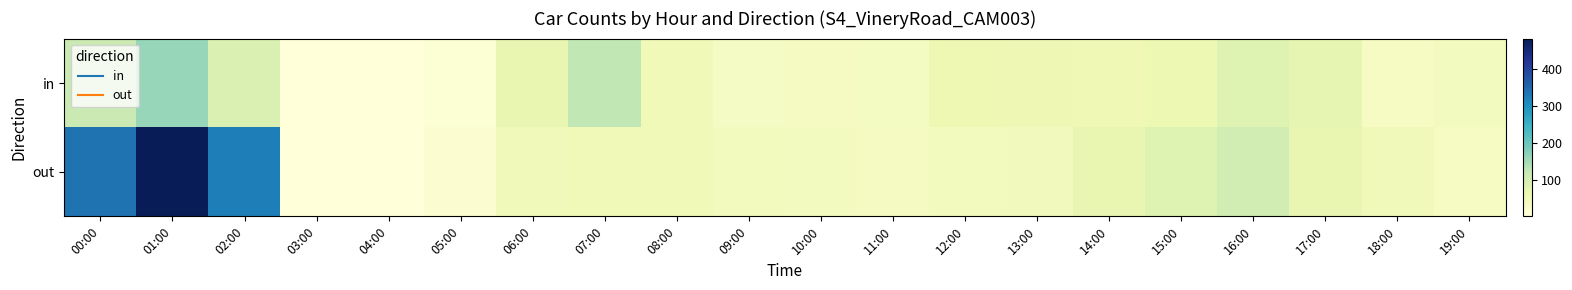

Reading right to left, extract all data points from this chart.

in: 19:00=40	18:00=34	17:00=72	16:00=85	15:00=61	14:00=55	13:00=57	12:00=58	11:00=35	10:00=38	09:00=33	08:00=50	07:00=127	06:00=67	05:00=9	04:00=2	03:00=1	02:00=90	01:00=162	00:00=114
out: 19:00=34	18:00=48	17:00=68	16:00=103	15:00=84	14:00=70	13:00=45	12:00=43	11:00=38	10:00=40	09:00=43	08:00=50	07:00=51	06:00=48	05:00=15	04:00=1	03:00=2	02:00=323	01:00=483	00:00=338